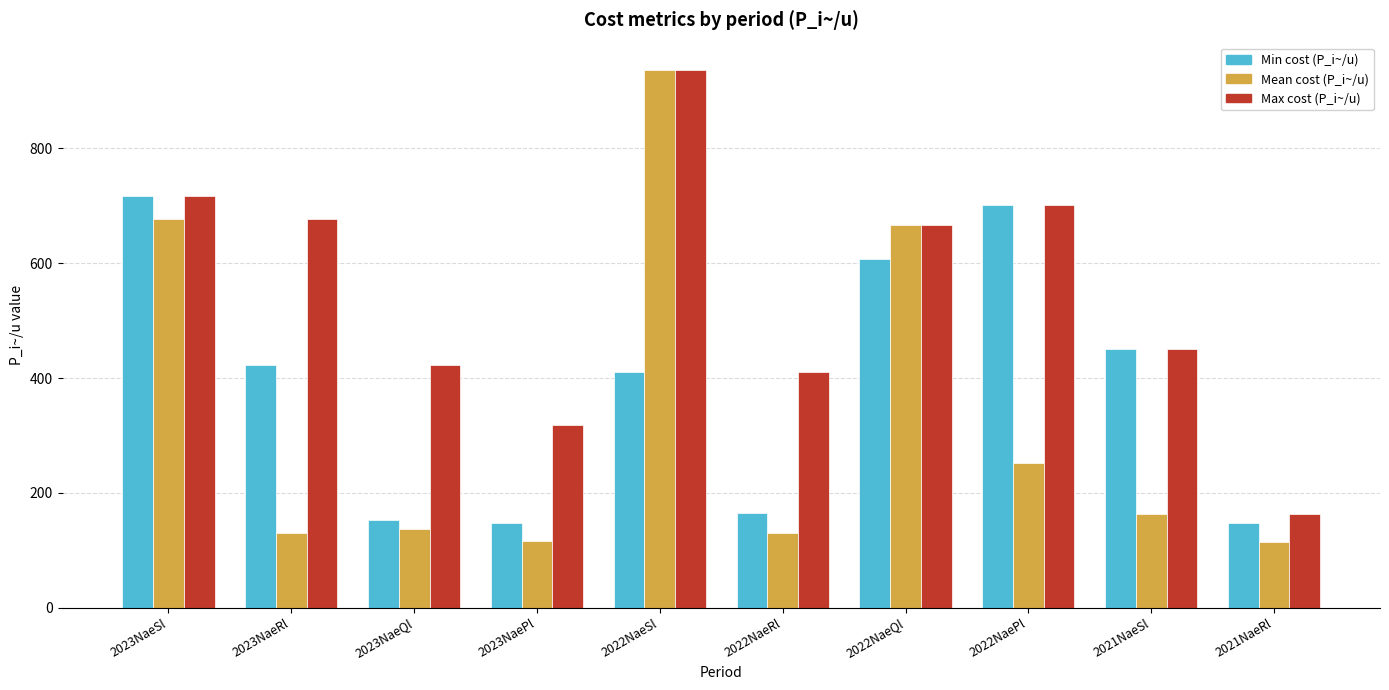

What is the sum of all Min cost (P_i~/u) values?

3921.6